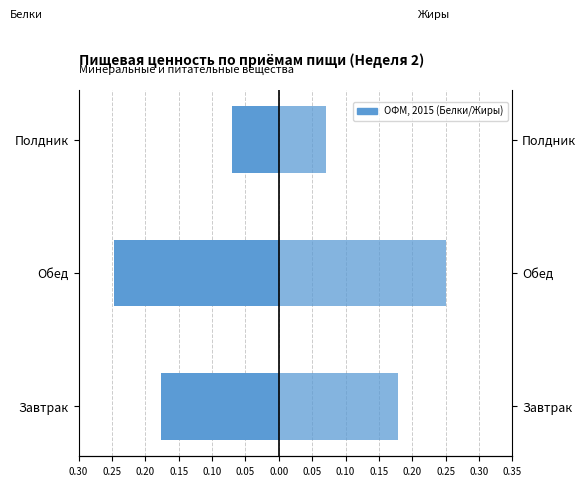

What is the value of the Жиры bar at the 1st from the left?

0.2